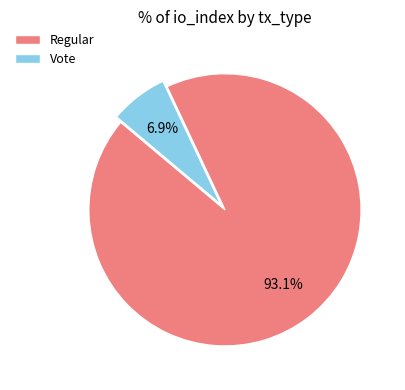

Count the number of slices in the pie.

2